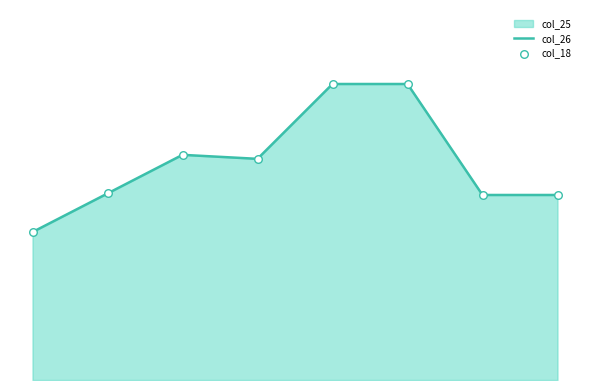

Which series contains the lowest Y value?

col_26